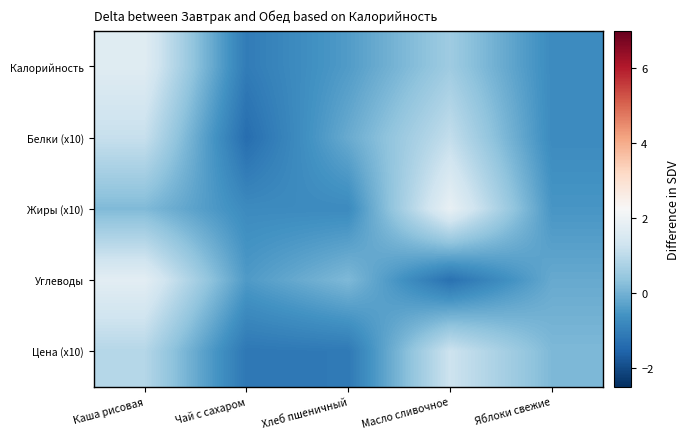

At how many categories does at least one series exceed -1?

5